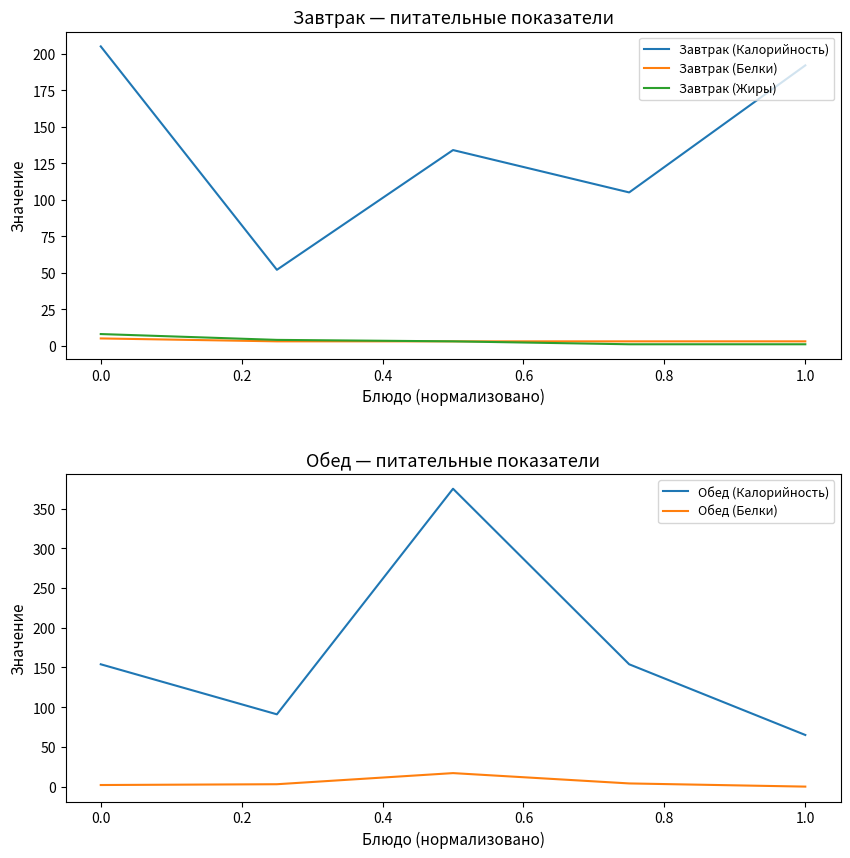

Is the value of Завтрак (Жиры) at 0.0 greater than the value of Обед (Белки) at −0.2?

Yes